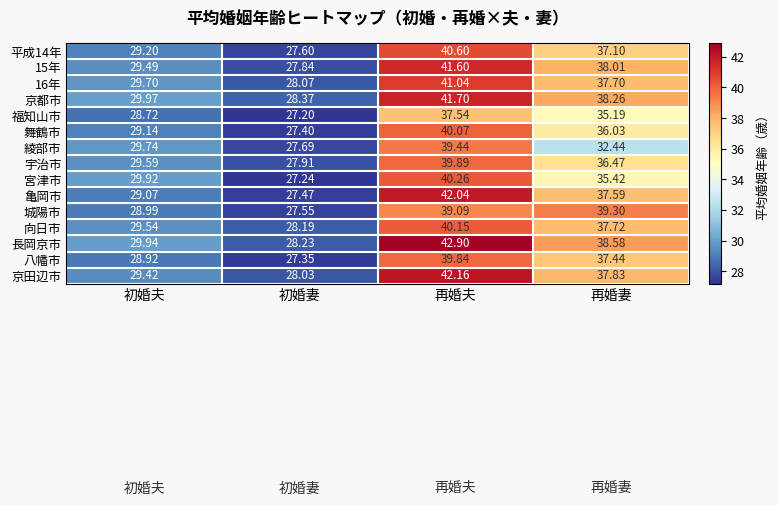

Is the value of 向日市 at 再婚夫 greater than the value of 舞鶴市 at 初婚夫?

Yes